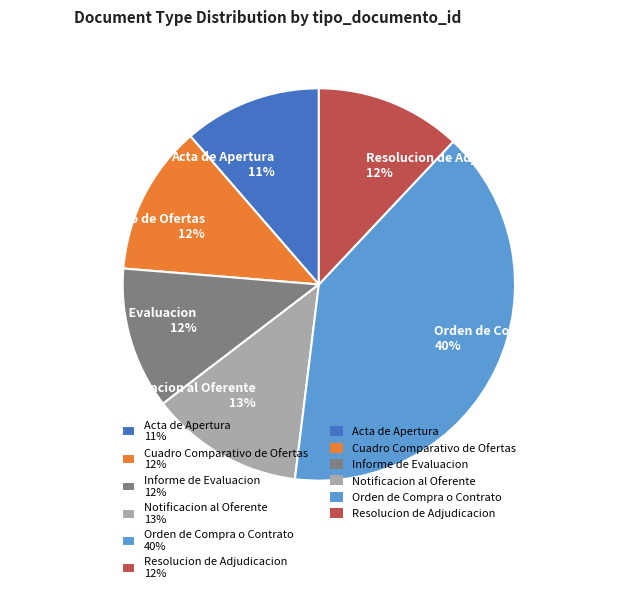

To the nearest percent, what is the difference between the largest and smallest slice percentages?

29%